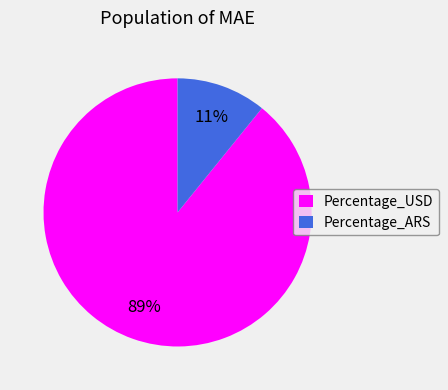

Which category has the smallest portion of the pie?

Percentage_ARS